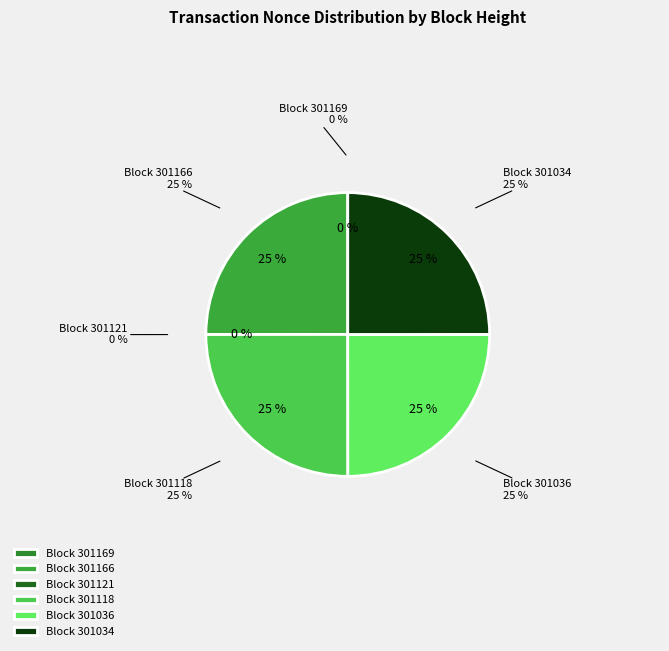

Which category has the biggest portion of the pie?

301166